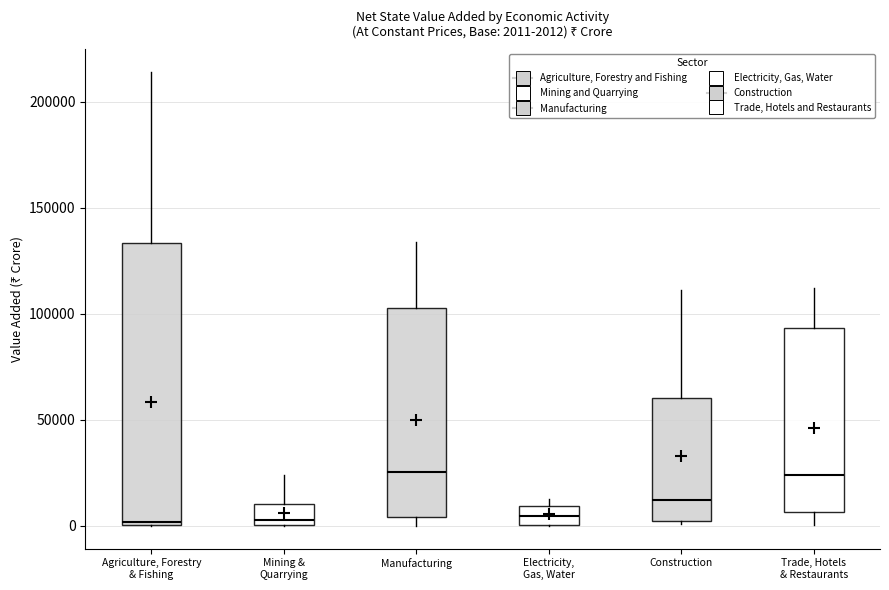

Which box is the tallest, from its lower edge to its upper edge?

Agriculture, Forestry & Fishing